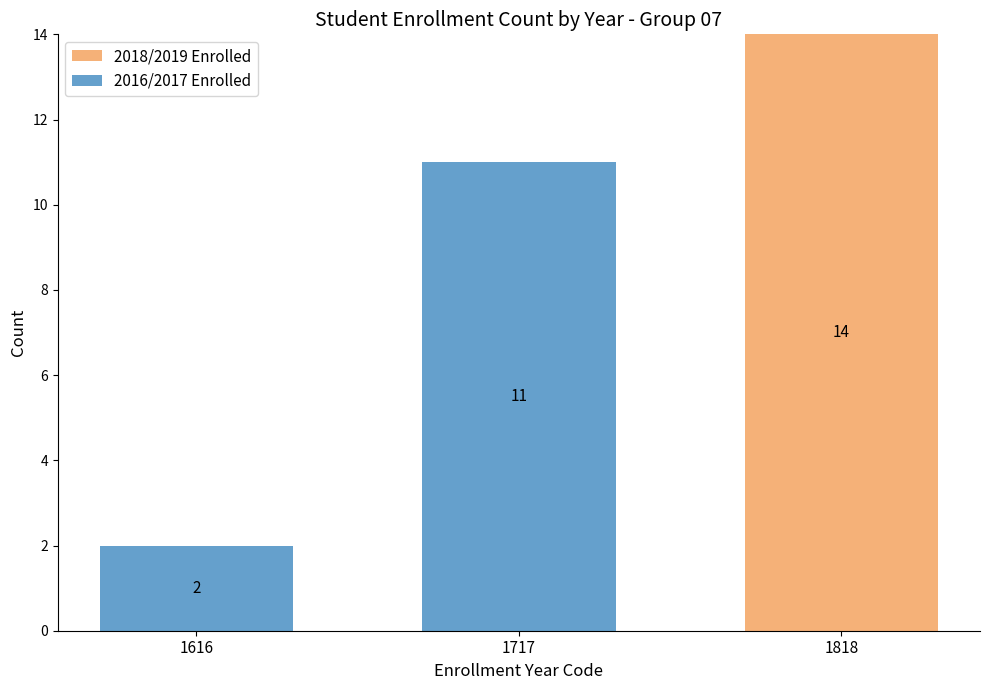

True or false: 2018/2019 Enrolled has a value of -5 at 1616.

False